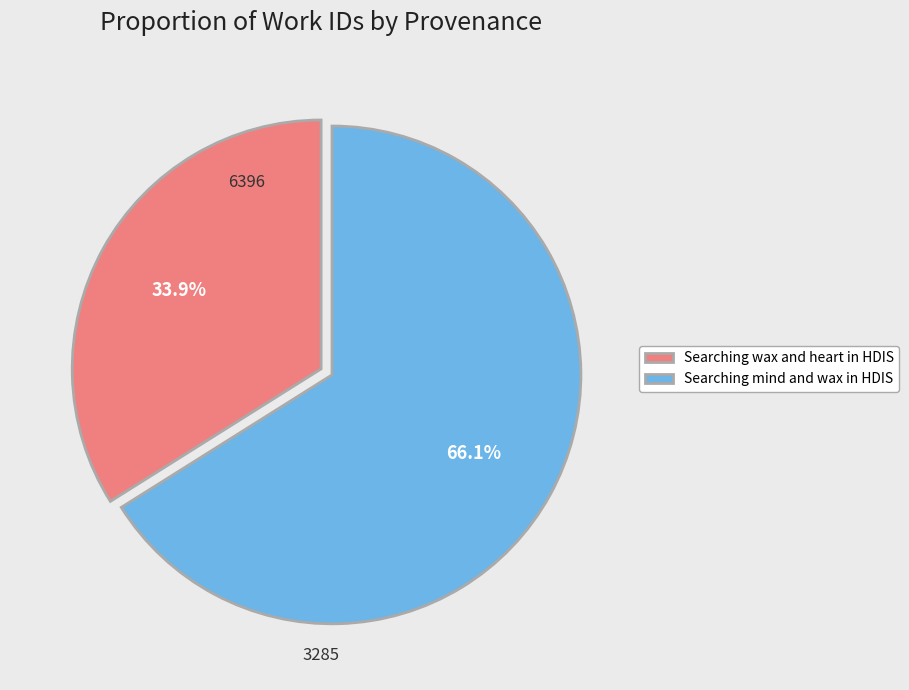

To the nearest percent, what is the combined percentage of Searching mind and wax in HDIS and Searching wax and heart in HDIS?

100%